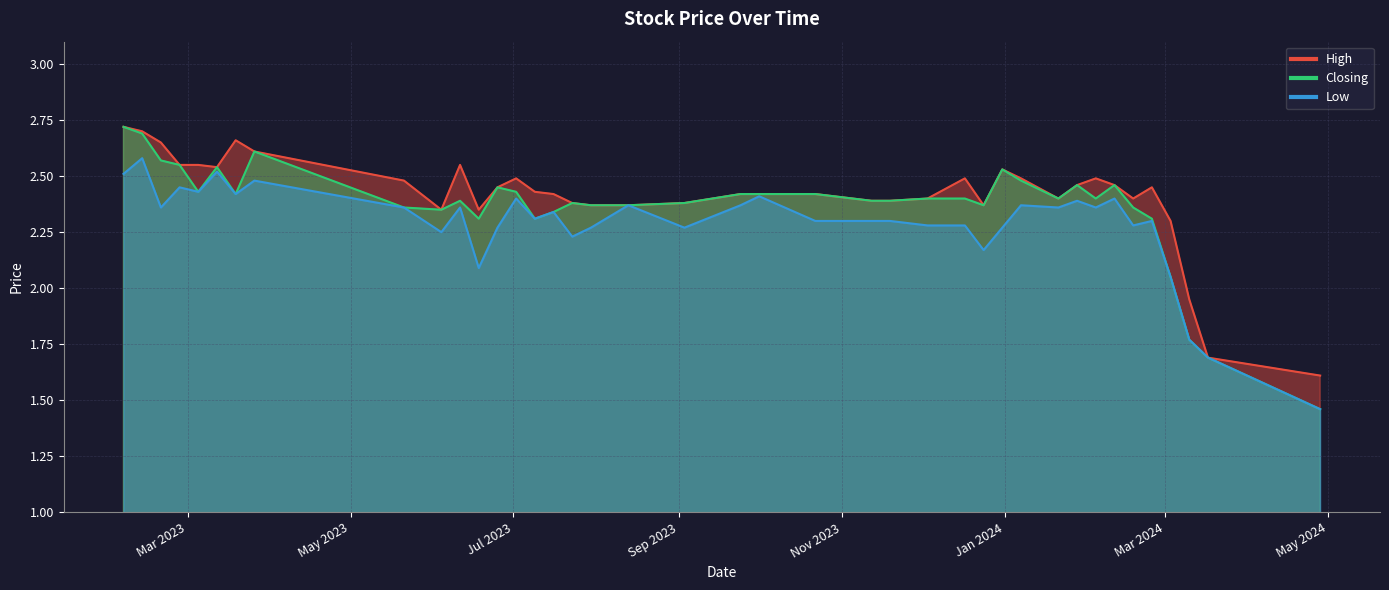

How many lines are shown in the chart?

3